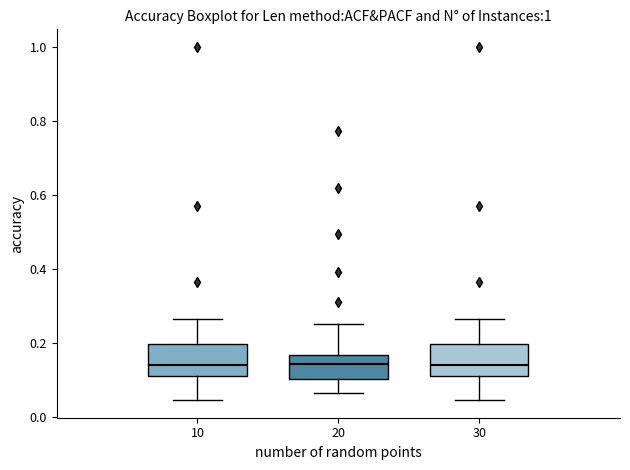

Reading left to right, read every box against the y-axis: the position of its median line, the range the box covers, and the ends of its whiskers. The values are not printed on the chart, so give them approximately, as read against the axis.

10: median 0.14, box 0.12 to 0.20, whiskers 0.04 to 0.26
20: median 0.14, box 0.10 to 0.16, whiskers 0.06 to 0.26
30: median 0.14, box 0.12 to 0.20, whiskers 0.04 to 0.26